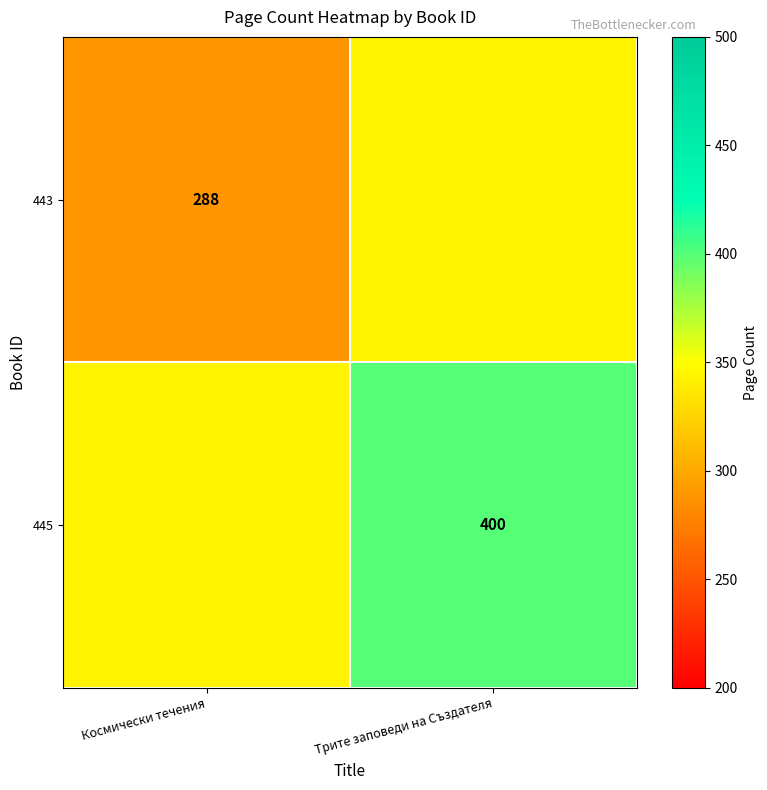

At how many categories does at least one series exceed 293?

2